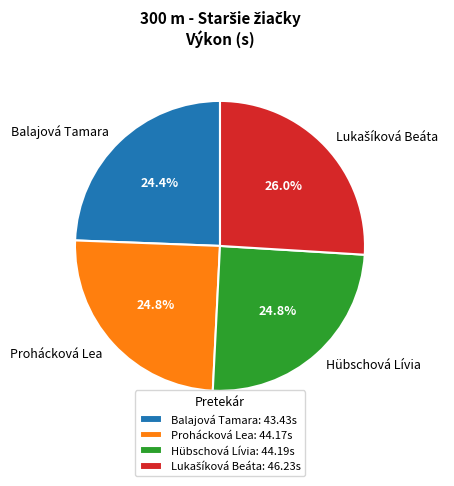

Is there a majority slice in this chart?

No